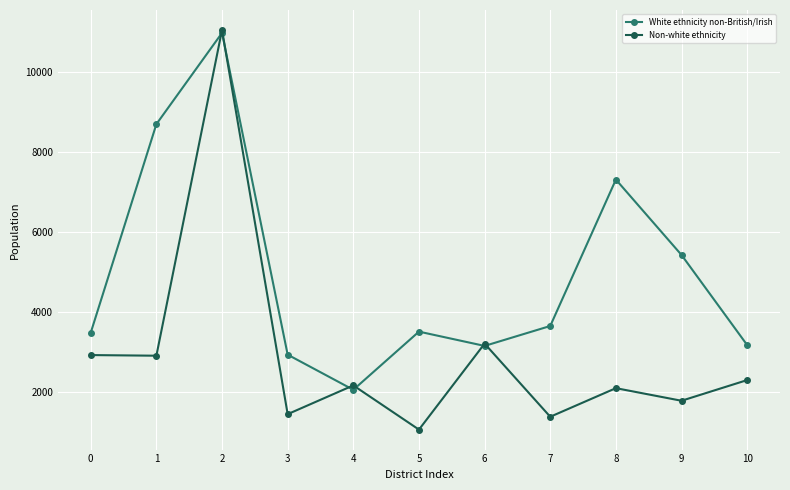

List the series in order of their overall mean, lowest first.

Non-white ethnicity, White ethnicity non-British/Irish